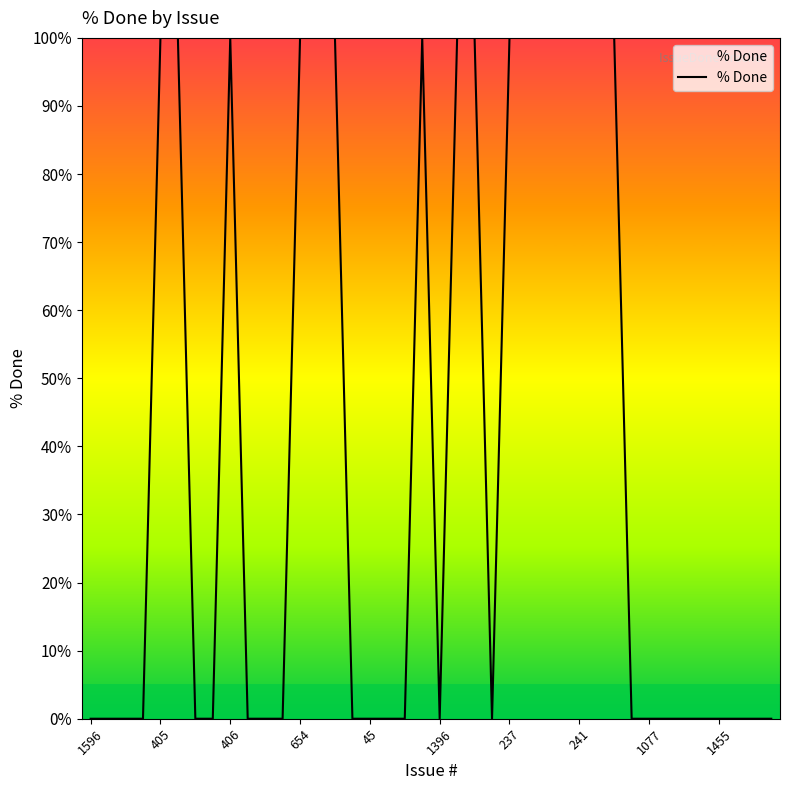

What is the difference between the maximum and minimum values?

100